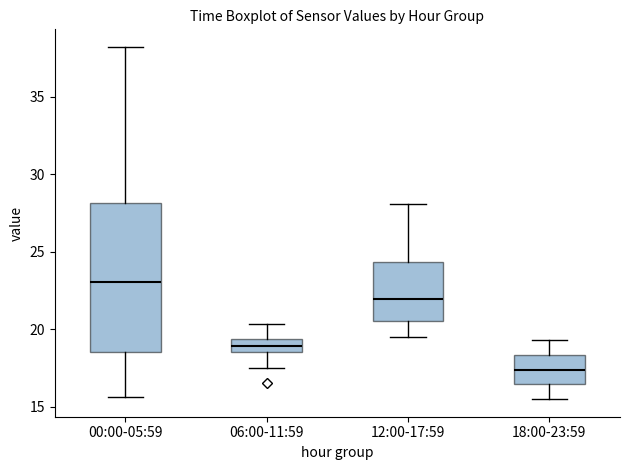

Where does the median line of the box for 12:00-17:59 sit on the y-axis? The values are not printed on the chart, so give them approximately, as read against the axis.

22.0